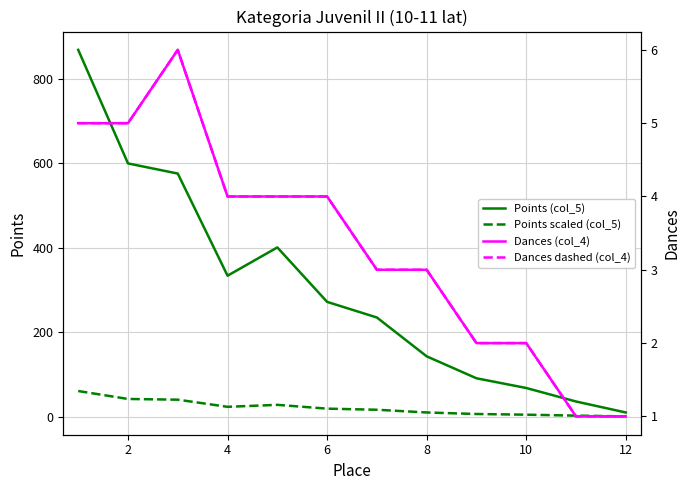

How many data points in Dances (col_4) dashed are less than 4?

6